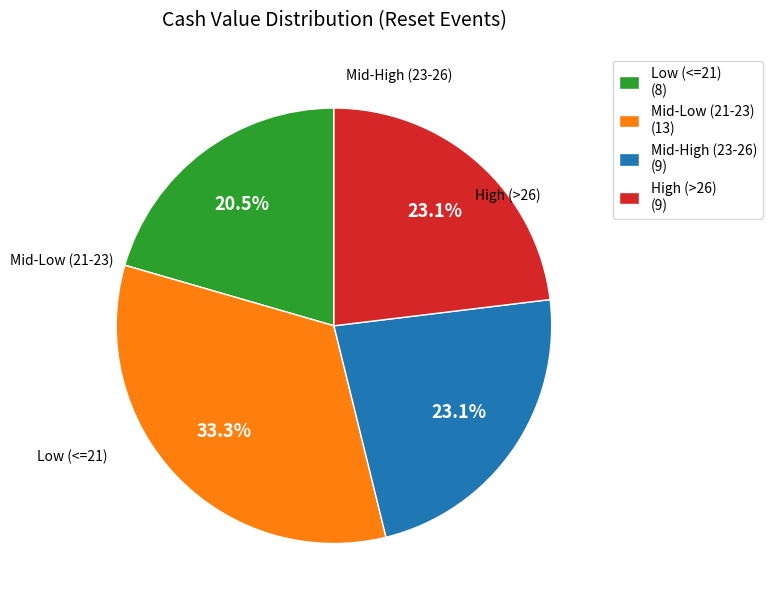

Approximately how many times larger is the value at Mid-High (23-26) (9) compared to Mid-Low (21-23) (13)?

0.7